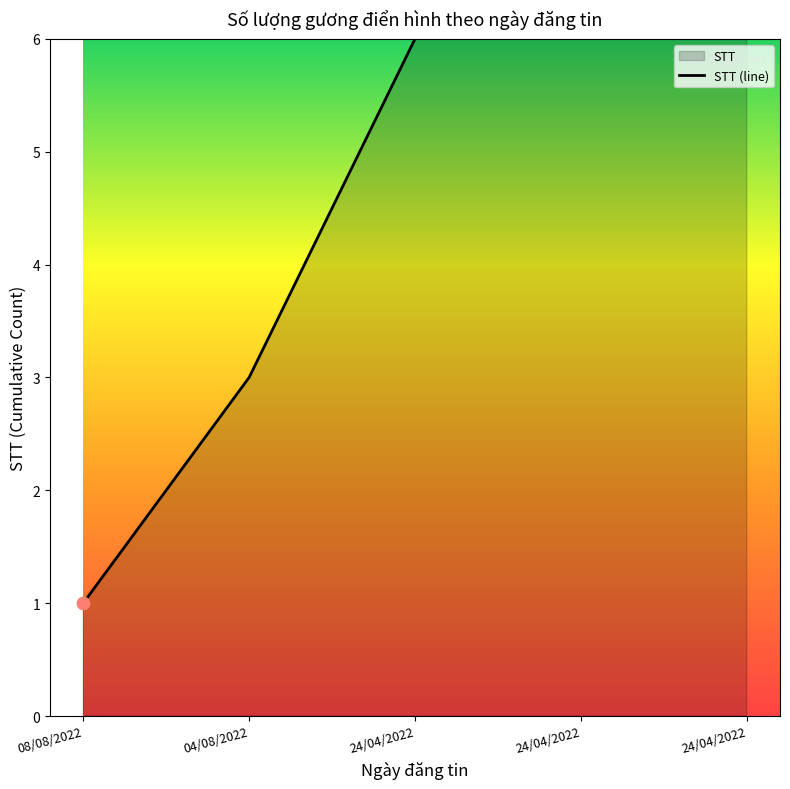

Approximately how many times larger is the value at 08/08/2022 compared to 24/04/2022?

0.1